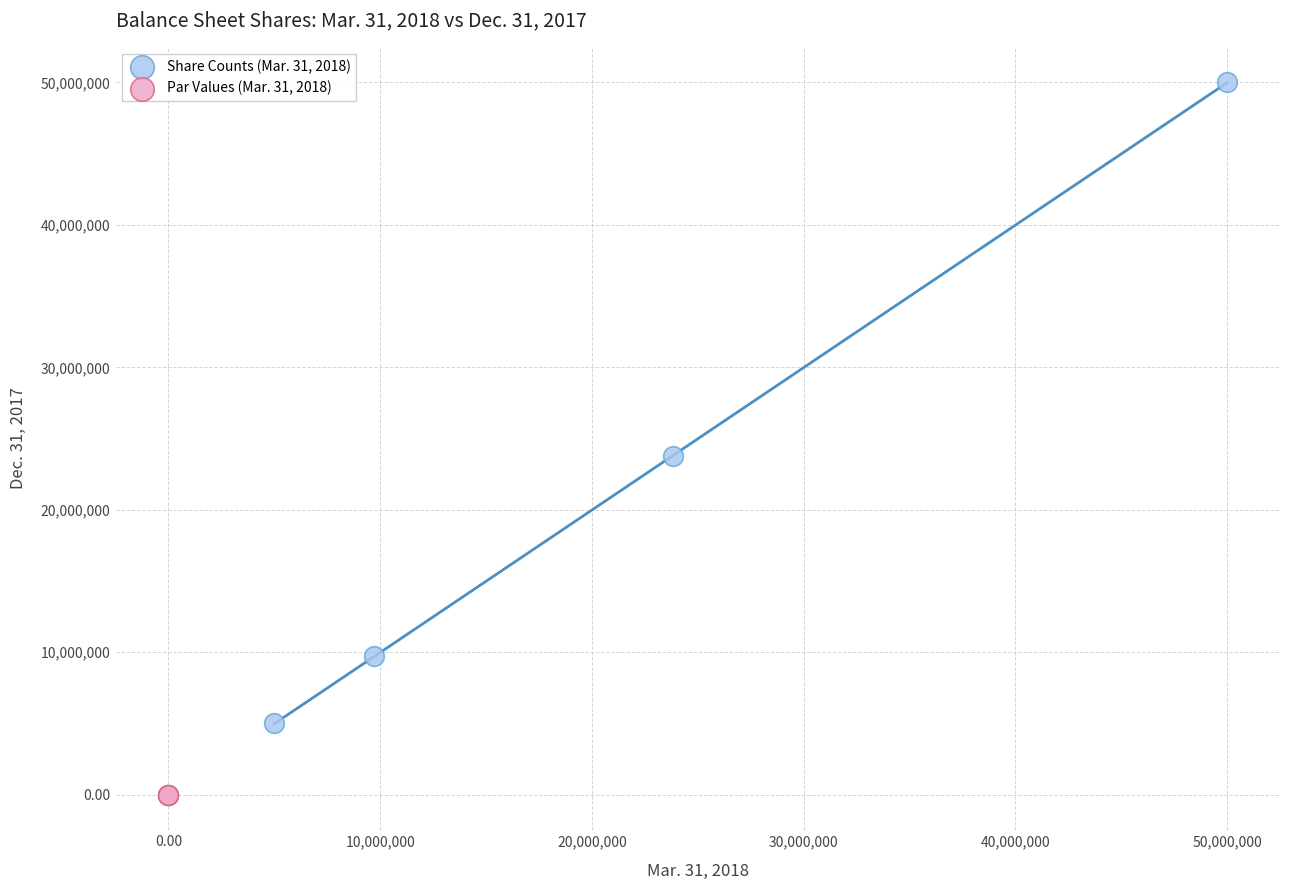

What are all the series names shown in the legend?

Share Counts (Mar. 31, 2018), Par Values (Mar. 31, 2018)